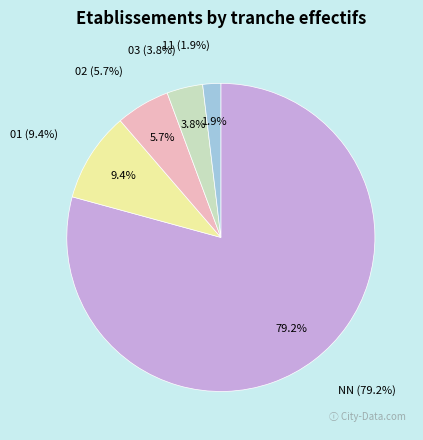

Is there any slice that represents more than half of the pie?

Yes